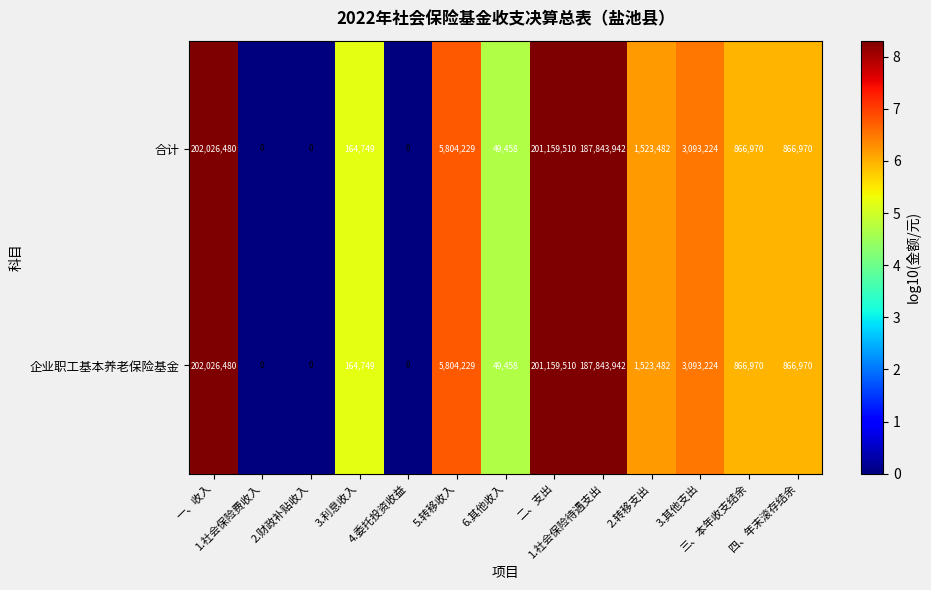

What is the maximum value shown in the chart?

202026480